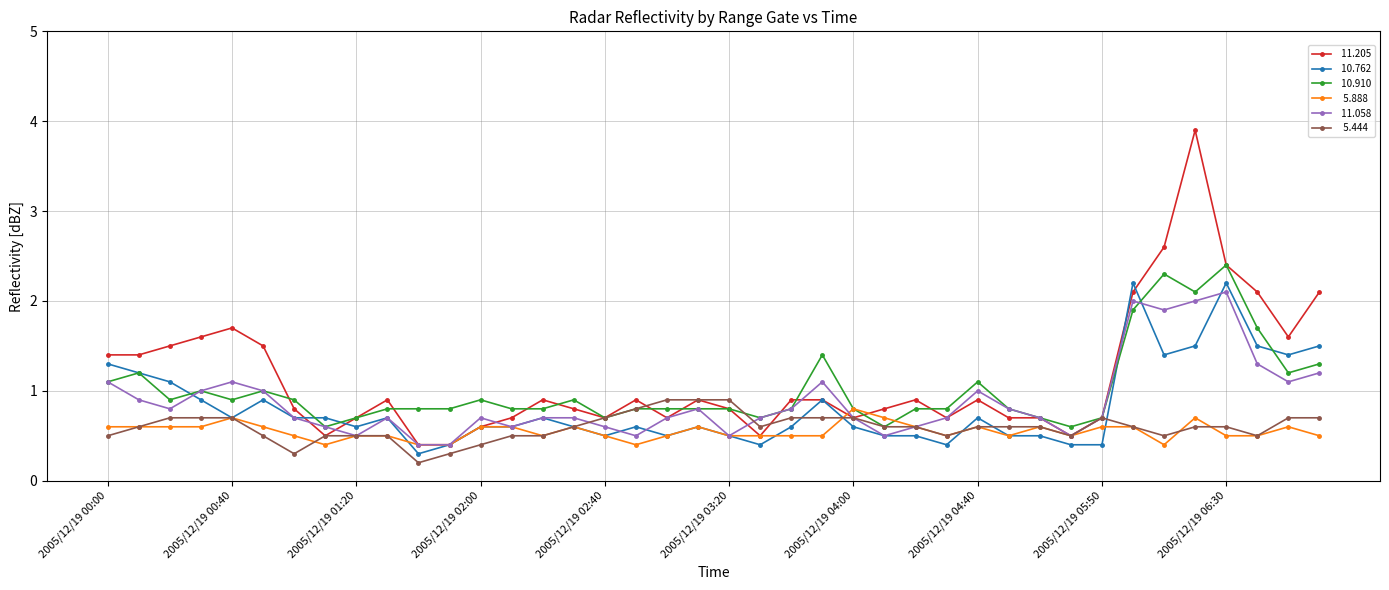

What is the maximum value shown in the chart?

3.9